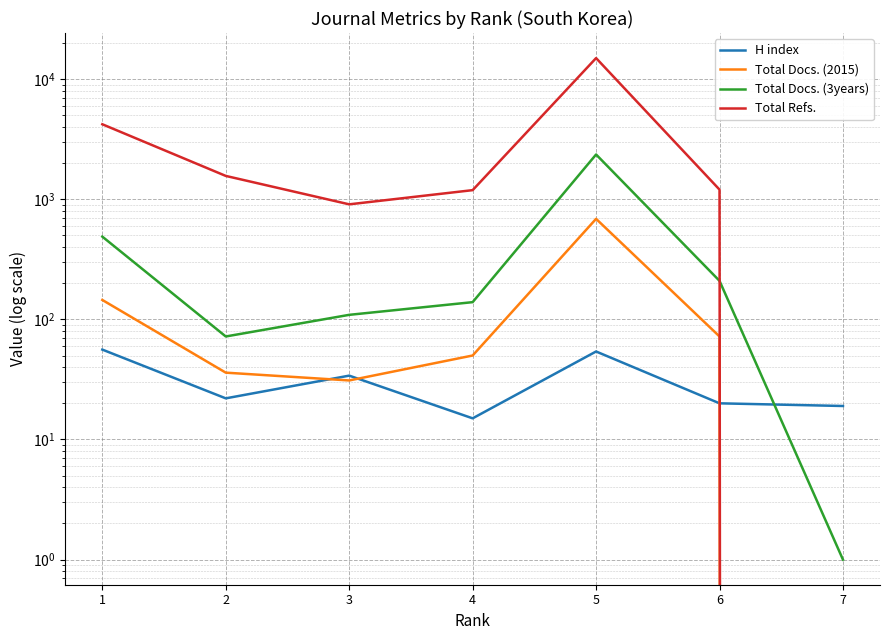

Which has a higher value, 5 or 6?

5